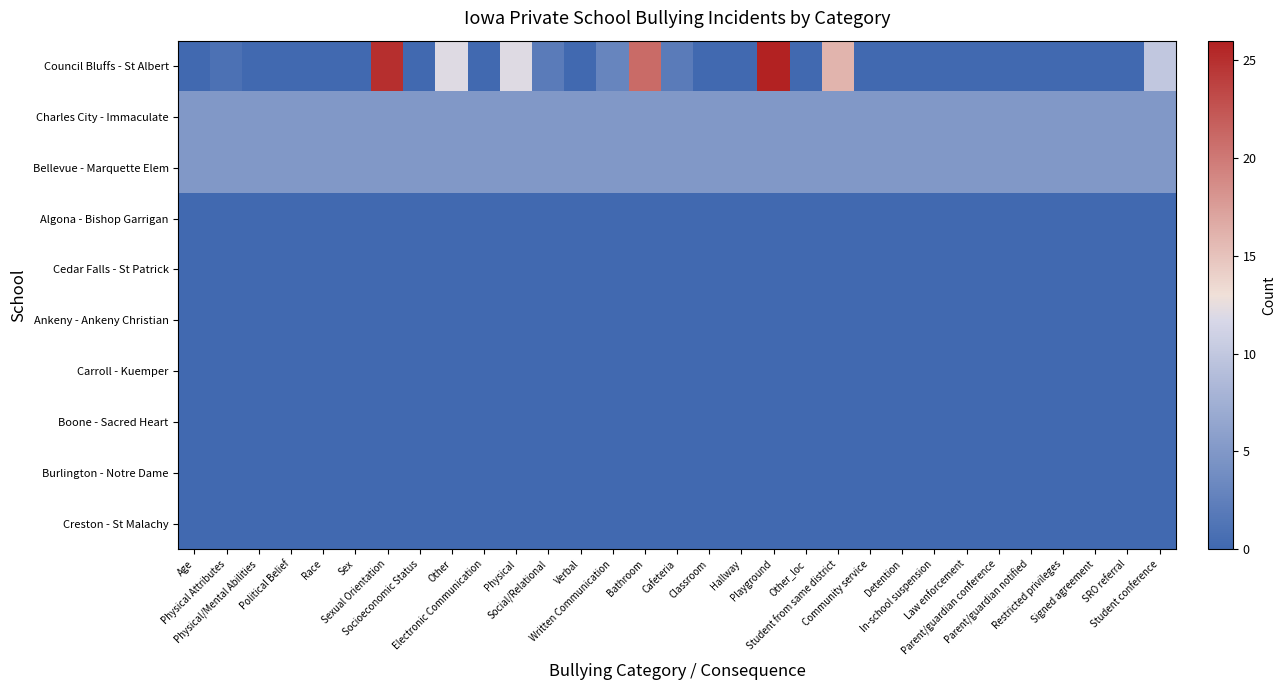

Reading left to right, what are all the values shown in this chart?

Council Bluffs - St Albert: Age=0	Physical Attributes=1	Physical/Mental Abilities=0	Political Belief=0	Race=0	Sex=0	Sexual Orientation=25	Socioeconomic Status=0	Other=12	Electronic Communication=0	Physical=12	Social/Relational=2	Verbal=0	Written Communication=3	Bathroom=21	Cafeteria=2	Classroom=0	Hallway=0	Playground=26	Other_loc=0	Student from same district=16	Community service=0	Detention=0	In-school suspension=0	Law enforcement=0	Parent/guardian conference=0	Parent/guardian notified=0	Restricted privileges=0	Signed agreement=0	SRO referral=0	Student conference=10
Charles City - Immaculate: Age=5	Physical Attributes=5	Physical/Mental Abilities=5	Political Belief=5	Race=5	Sex=5	Sexual Orientation=5	Socioeconomic Status=5	Other=5	Electronic Communication=5	Physical=5	Social/Relational=5	Verbal=5	Written Communication=5	Bathroom=5	Cafeteria=5	Classroom=5	Hallway=5	Playground=5	Other_loc=5	Student from same district=5	Community service=5	Detention=5	In-school suspension=5	Law enforcement=5	Parent/guardian conference=5	Parent/guardian notified=5	Restricted privileges=5	Signed agreement=5	SRO referral=5	Student conference=5
Bellevue - Marquette Elem: Age=5	Physical Attributes=5	Physical/Mental Abilities=5	Political Belief=5	Race=5	Sex=5	Sexual Orientation=5	Socioeconomic Status=5	Other=5	Electronic Communication=5	Physical=5	Social/Relational=5	Verbal=5	Written Communication=5	Bathroom=5	Cafeteria=5	Classroom=5	Hallway=5	Playground=5	Other_loc=5	Student from same district=5	Community service=5	Detention=5	In-school suspension=5	Law enforcement=5	Parent/guardian conference=5	Parent/guardian notified=5	Restricted privileges=5	Signed agreement=5	SRO referral=5	Student conference=5
Algona - Bishop Garrigan: Age=0	Physical Attributes=0	Physical/Mental Abilities=0	Political Belief=0	Race=0	Sex=0	Sexual Orientation=0	Socioeconomic Status=0	Other=0	Electronic Communication=0	Physical=0	Social/Relational=0	Verbal=0	Written Communication=0	Bathroom=0	Cafeteria=0	Classroom=0	Hallway=0	Playground=0	Other_loc=0	Student from same district=0	Community service=0	Detention=0	In-school suspension=0	Law enforcement=0	Parent/guardian conference=0	Parent/guardian notified=0	Restricted privileges=0	Signed agreement=0	SRO referral=0	Student conference=0
Cedar Falls - St Patrick: Age=0	Physical Attributes=0	Physical/Mental Abilities=0	Political Belief=0	Race=0	Sex=0	Sexual Orientation=0	Socioeconomic Status=0	Other=0	Electronic Communication=0	Physical=0	Social/Relational=0	Verbal=0	Written Communication=0	Bathroom=0	Cafeteria=0	Classroom=0	Hallway=0	Playground=0	Other_loc=0	Student from same district=0	Community service=0	Detention=0	In-school suspension=0	Law enforcement=0	Parent/guardian conference=0	Parent/guardian notified=0	Restricted privileges=0	Signed agreement=0	SRO referral=0	Student conference=0
Ankeny - Ankeny Christian: Age=0	Physical Attributes=0	Physical/Mental Abilities=0	Political Belief=0	Race=0	Sex=0	Sexual Orientation=0	Socioeconomic Status=0	Other=0	Electronic Communication=0	Physical=0	Social/Relational=0	Verbal=0	Written Communication=0	Bathroom=0	Cafeteria=0	Classroom=0	Hallway=0	Playground=0	Other_loc=0	Student from same district=0	Community service=0	Detention=0	In-school suspension=0	Law enforcement=0	Parent/guardian conference=0	Parent/guardian notified=0	Restricted privileges=0	Signed agreement=0	SRO referral=0	Student conference=0
Carroll - Kuemper: Age=0	Physical Attributes=0	Physical/Mental Abilities=0	Political Belief=0	Race=0	Sex=0	Sexual Orientation=0	Socioeconomic Status=0	Other=0	Electronic Communication=0	Physical=0	Social/Relational=0	Verbal=0	Written Communication=0	Bathroom=0	Cafeteria=0	Classroom=0	Hallway=0	Playground=0	Other_loc=0	Student from same district=0	Community service=0	Detention=0	In-school suspension=0	Law enforcement=0	Parent/guardian conference=0	Parent/guardian notified=0	Restricted privileges=0	Signed agreement=0	SRO referral=0	Student conference=0
Boone - Sacred Heart: Age=0	Physical Attributes=0	Physical/Mental Abilities=0	Political Belief=0	Race=0	Sex=0	Sexual Orientation=0	Socioeconomic Status=0	Other=0	Electronic Communication=0	Physical=0	Social/Relational=0	Verbal=0	Written Communication=0	Bathroom=0	Cafeteria=0	Classroom=0	Hallway=0	Playground=0	Other_loc=0	Student from same district=0	Community service=0	Detention=0	In-school suspension=0	Law enforcement=0	Parent/guardian conference=0	Parent/guardian notified=0	Restricted privileges=0	Signed agreement=0	SRO referral=0	Student conference=0
Burlington - Notre Dame: Age=0	Physical Attributes=0	Physical/Mental Abilities=0	Political Belief=0	Race=0	Sex=0	Sexual Orientation=0	Socioeconomic Status=0	Other=0	Electronic Communication=0	Physical=0	Social/Relational=0	Verbal=0	Written Communication=0	Bathroom=0	Cafeteria=0	Classroom=0	Hallway=0	Playground=0	Other_loc=0	Student from same district=0	Community service=0	Detention=0	In-school suspension=0	Law enforcement=0	Parent/guardian conference=0	Parent/guardian notified=0	Restricted privileges=0	Signed agreement=0	SRO referral=0	Student conference=0
Creston - St Malachy: Age=0	Physical Attributes=0	Physical/Mental Abilities=0	Political Belief=0	Race=0	Sex=0	Sexual Orientation=0	Socioeconomic Status=0	Other=0	Electronic Communication=0	Physical=0	Social/Relational=0	Verbal=0	Written Communication=0	Bathroom=0	Cafeteria=0	Classroom=0	Hallway=0	Playground=0	Other_loc=0	Student from same district=0	Community service=0	Detention=0	In-school suspension=0	Law enforcement=0	Parent/guardian conference=0	Parent/guardian notified=0	Restricted privileges=0	Signed agreement=0	SRO referral=0	Student conference=0